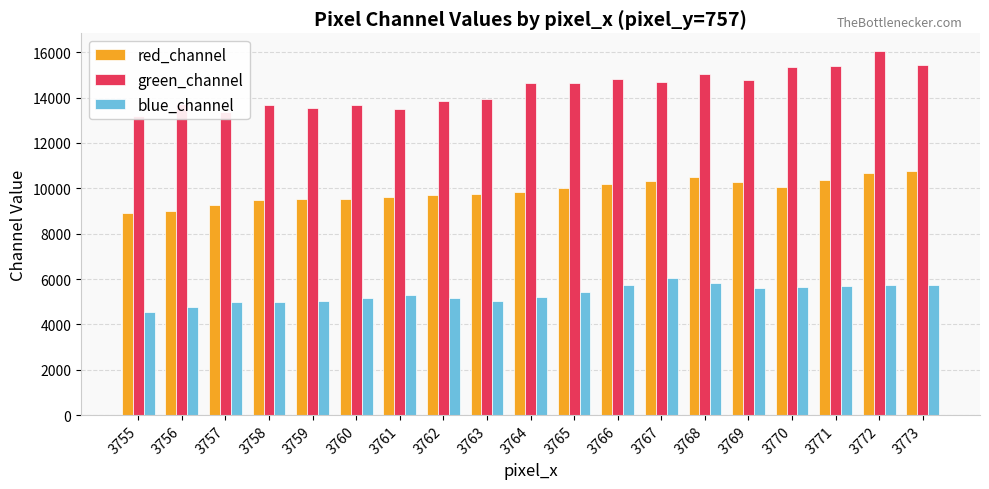

What is the difference between the maximum and minimum values in the green_channel series?

2856